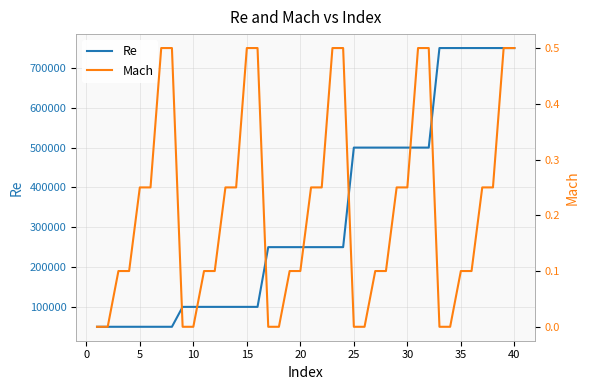

What is the lowest value of the Re series?

50000